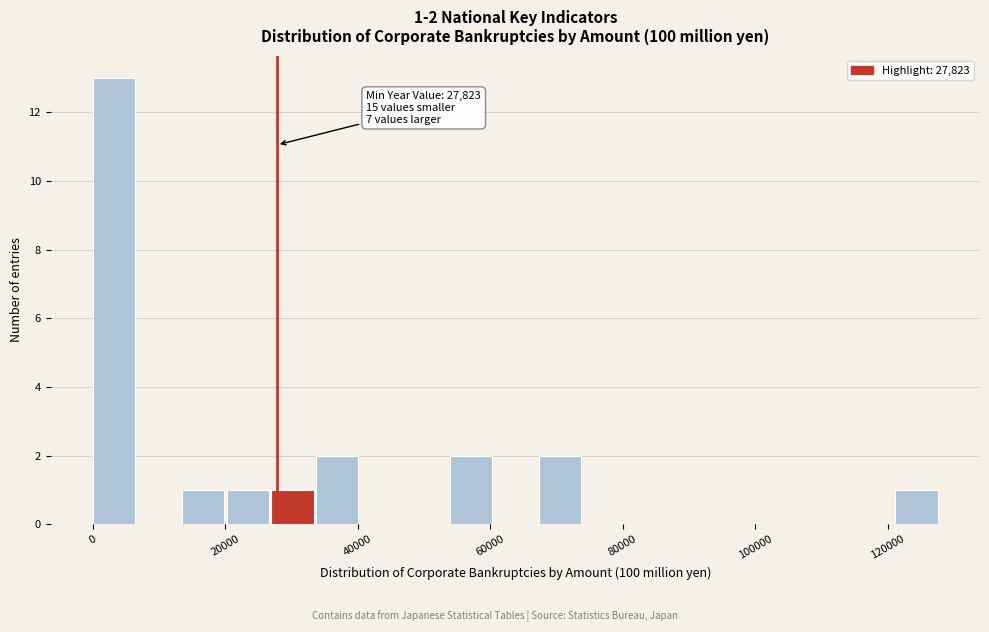

Read against the x-axis, roughly where is the centre of the tallest bar?

4000